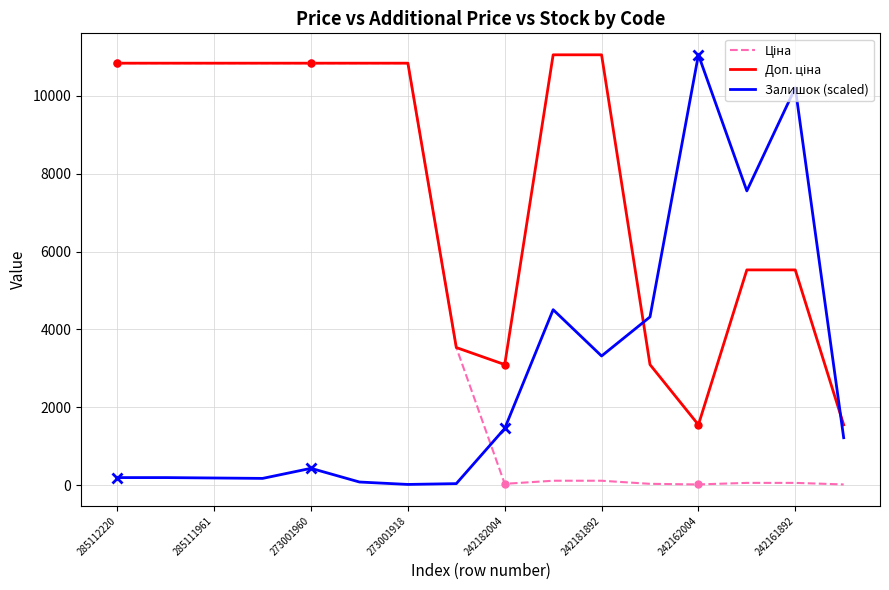

What is the maximum value shown in the chart?

11055.0